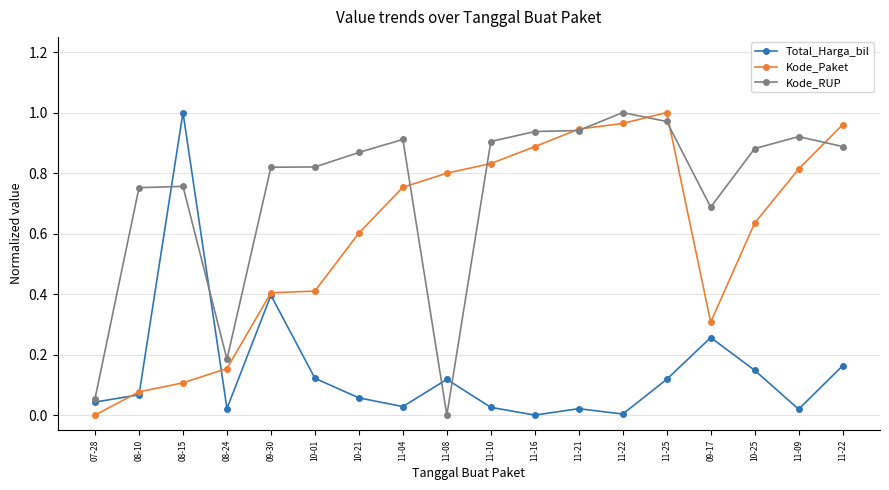

How many values in Kode_RUP are above zero?

17